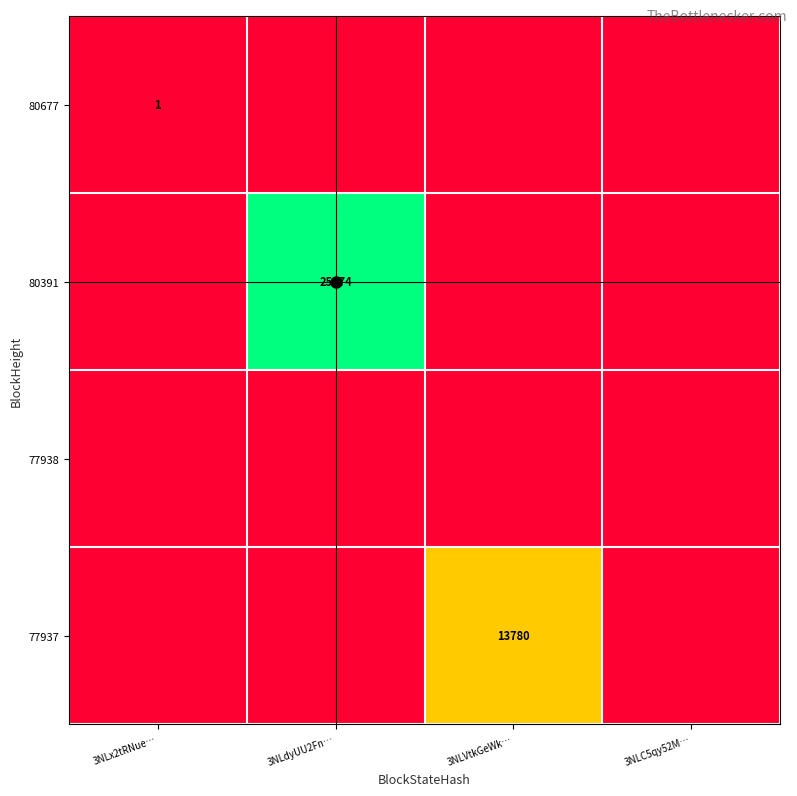

Between 3NLVtkGeWk… and 3NLC5qy52M…, which series saw the biggest shift?

77937